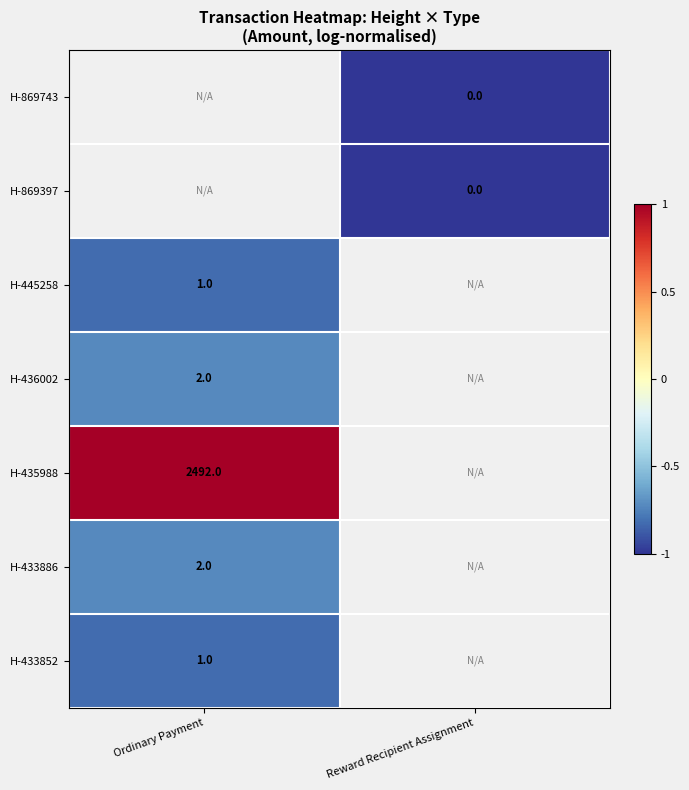

True or false: H-433852 has a value of 1 at Ordinary Payment.

True